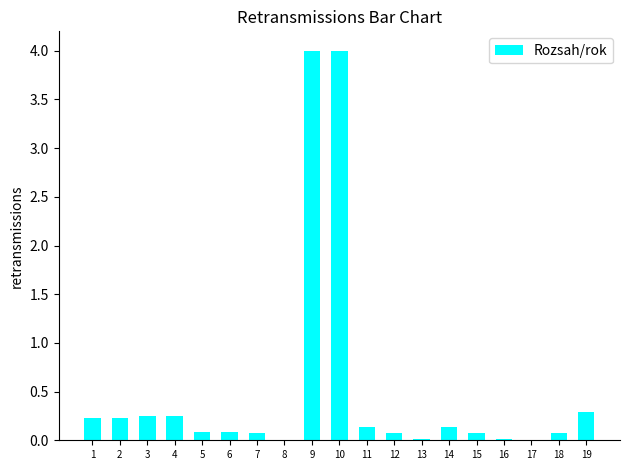

Where is the data nearest to the value 2?

19